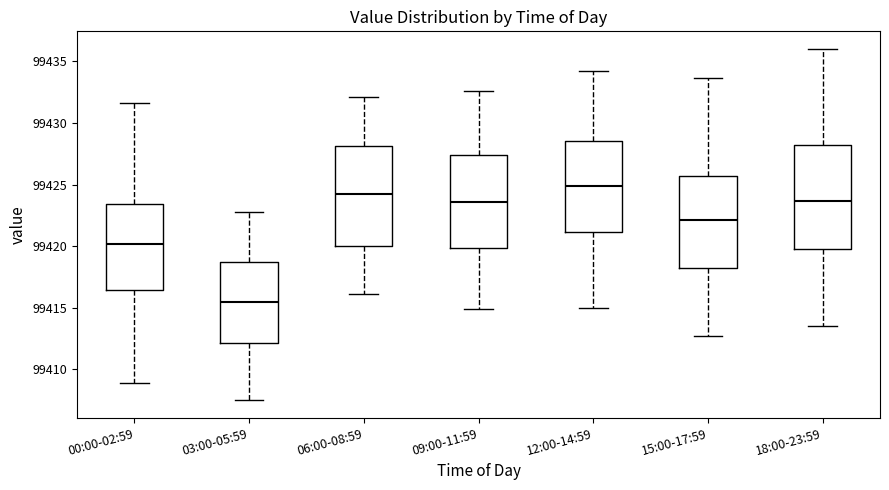

Which box's median line is the highest?

12:00-14:59